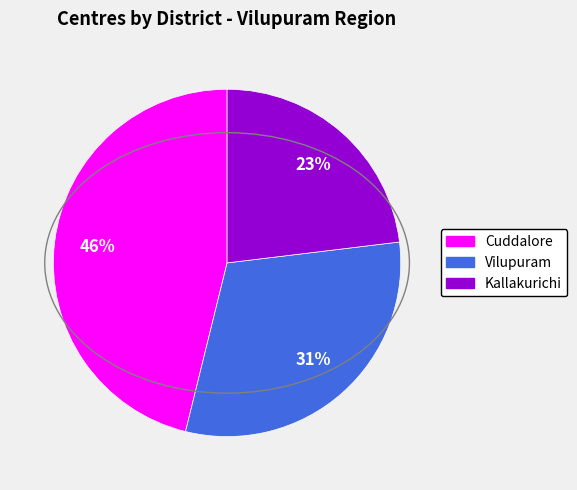

Rank the categories by value from highest to lowest.

Cuddalore, Vilupuram, Kallakurichi